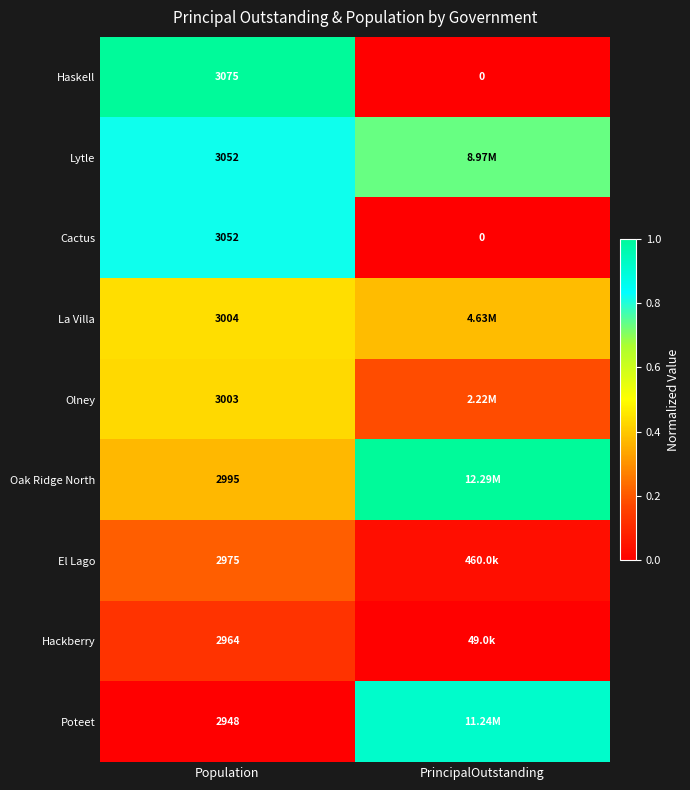

Which category has the lowest value in the Cactus series?

PrincipalOutstanding